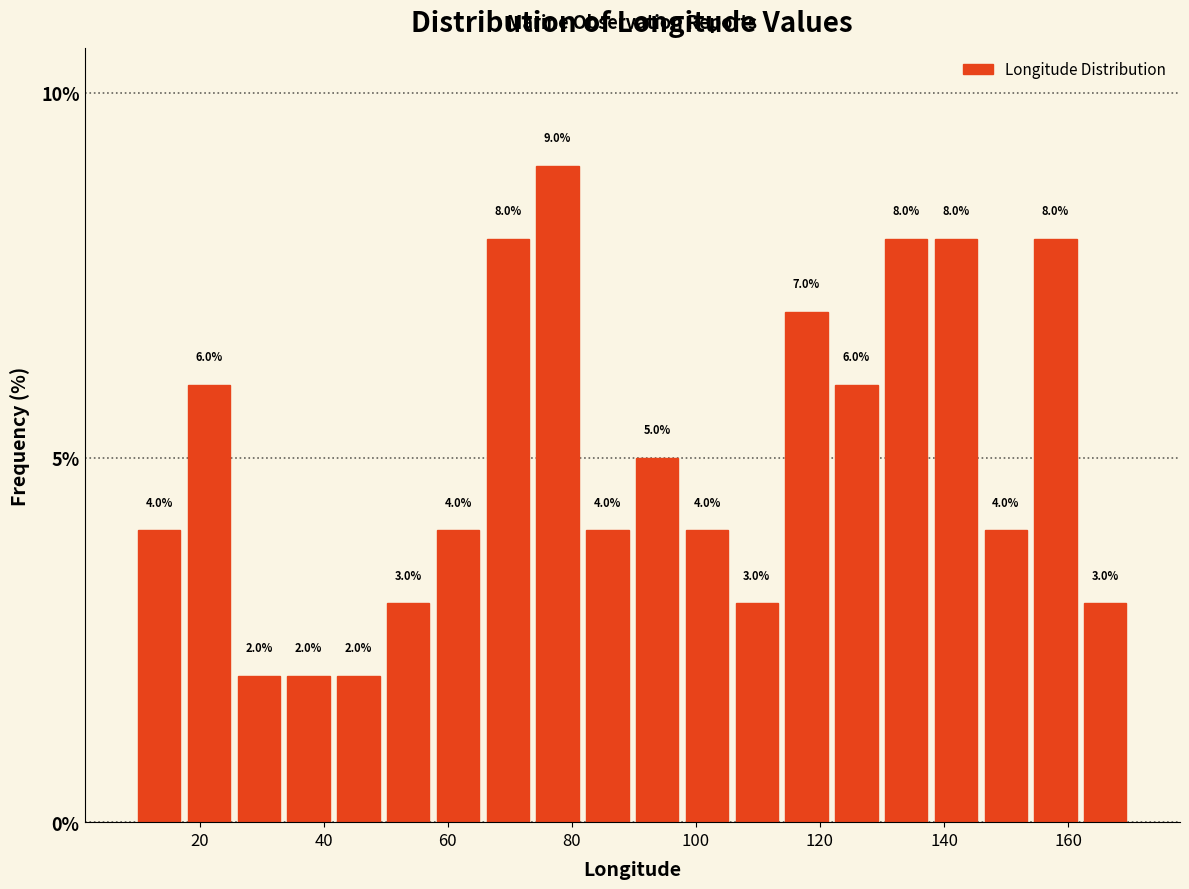

How tall is the bar that spans 154 to 162 on the x-axis? The bar edges are not printed on the chart, so give them approximately, as read against the axis.

8.0